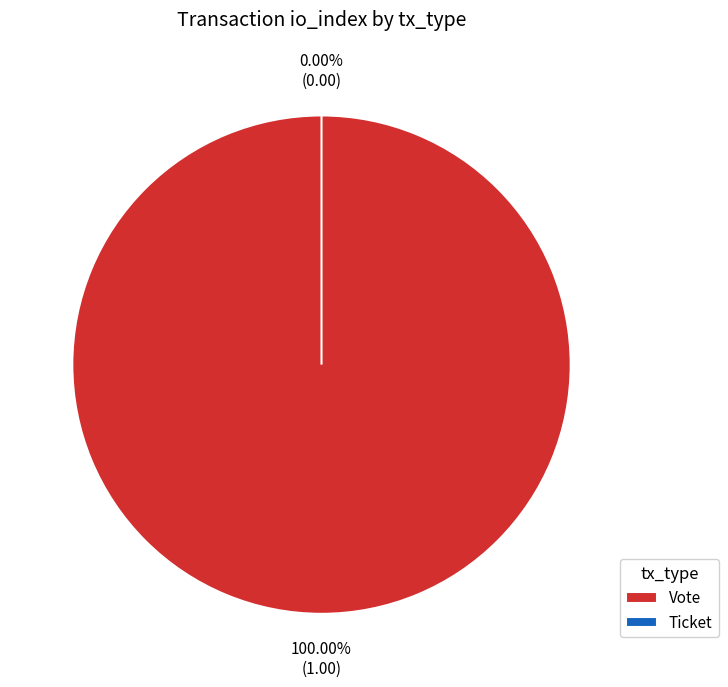

Which slice is the largest?

Vote